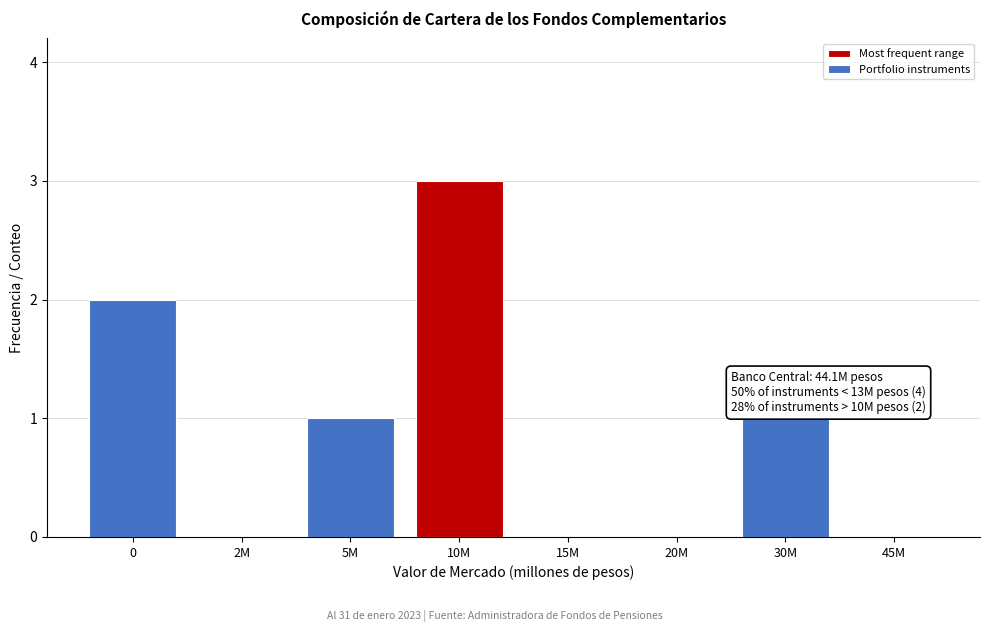

Reading left to right, extract all data points from this chart.

0=2	2M=0	5M=1	10M=3	15M=0	20M=0	30M=1	45M=0